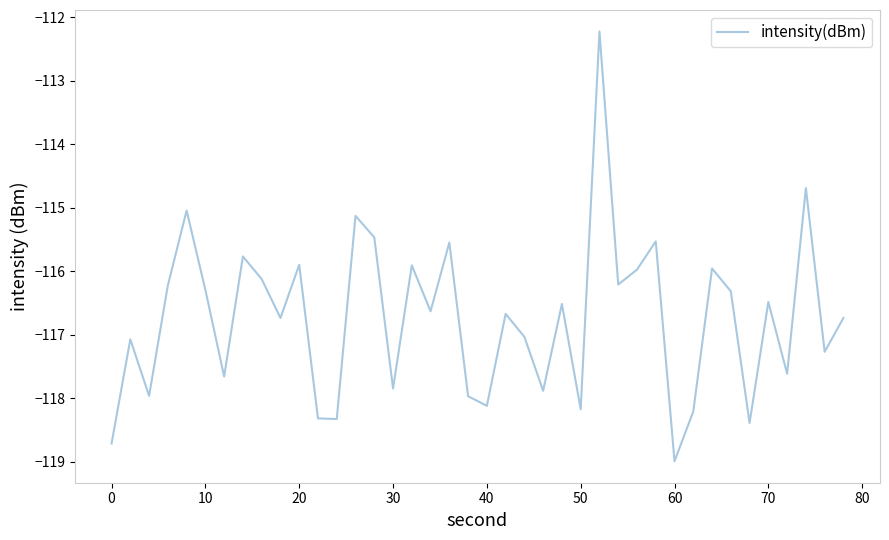

What is the smallest value displayed?

-119.0